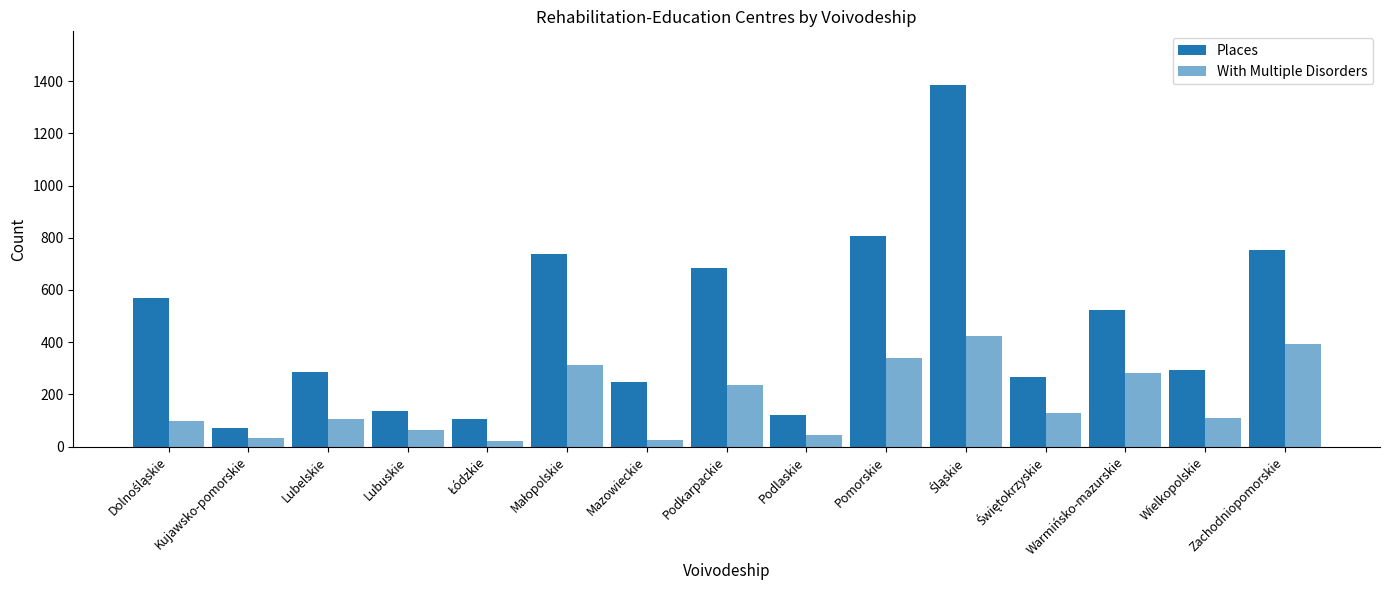

How many values in the With Multiple Disorders series are below 110?

7